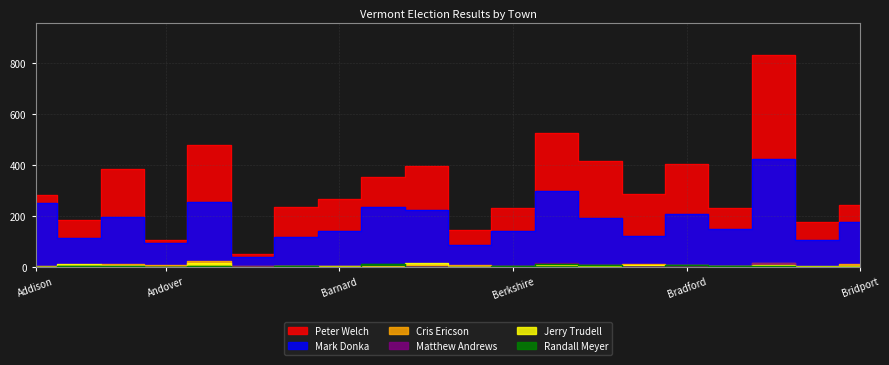

What is the label of the 17th point from the left?

Braintree